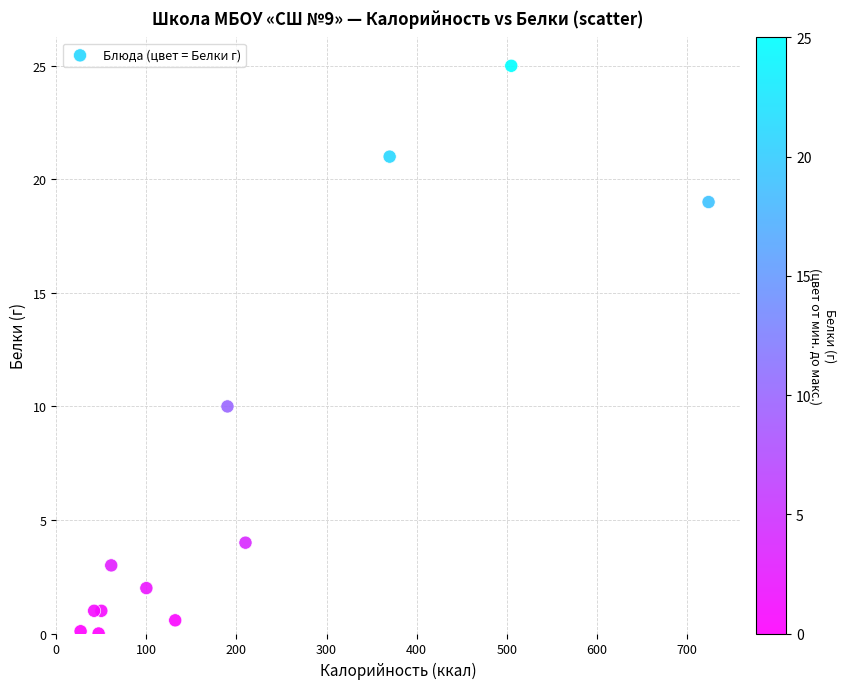

What is the range of X values (max minus min)?

697.0